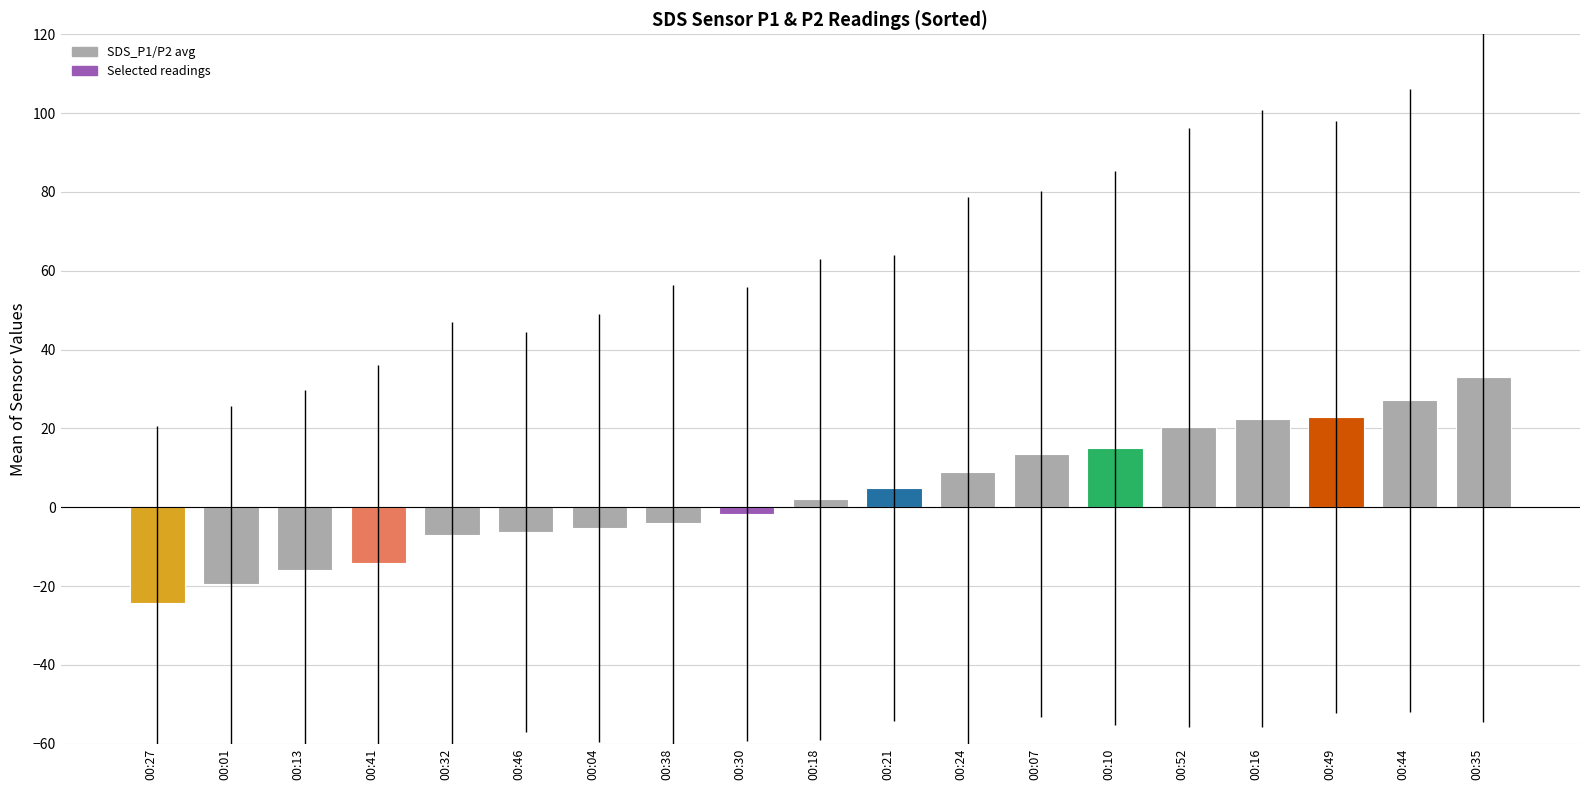

What is the difference between the maximum and minimum values?

57.3